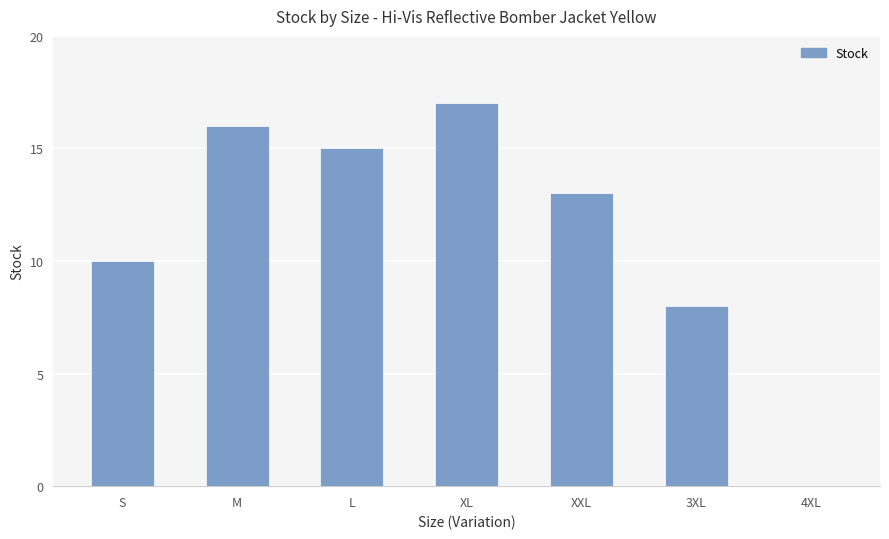

What is the greatest value displayed?

17